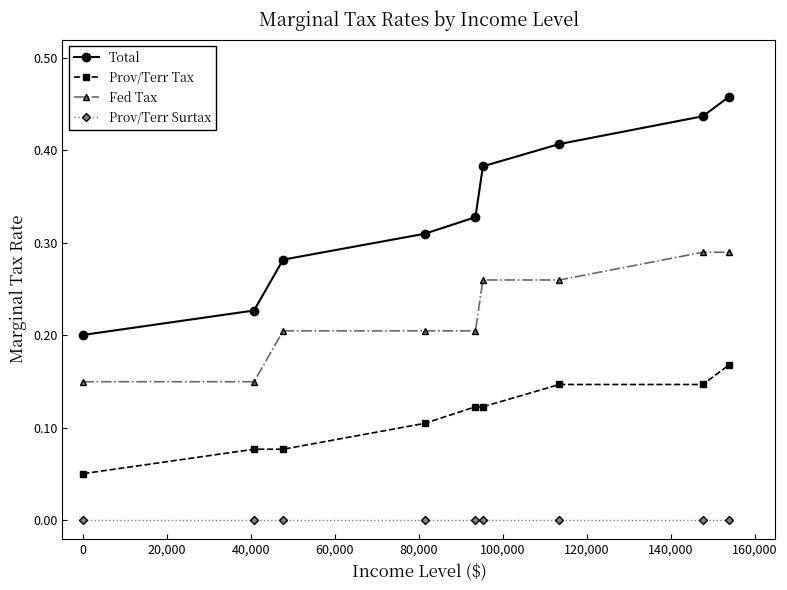

True or false: Total has more than 1 interior local peaks.

False